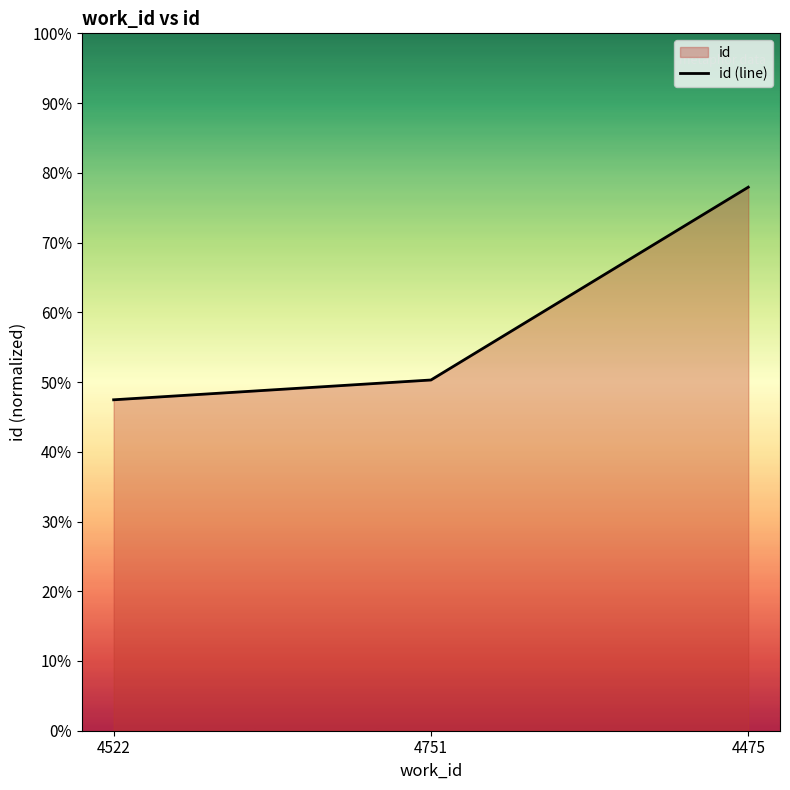

The value at 4751 is 0.3. True or false?

False